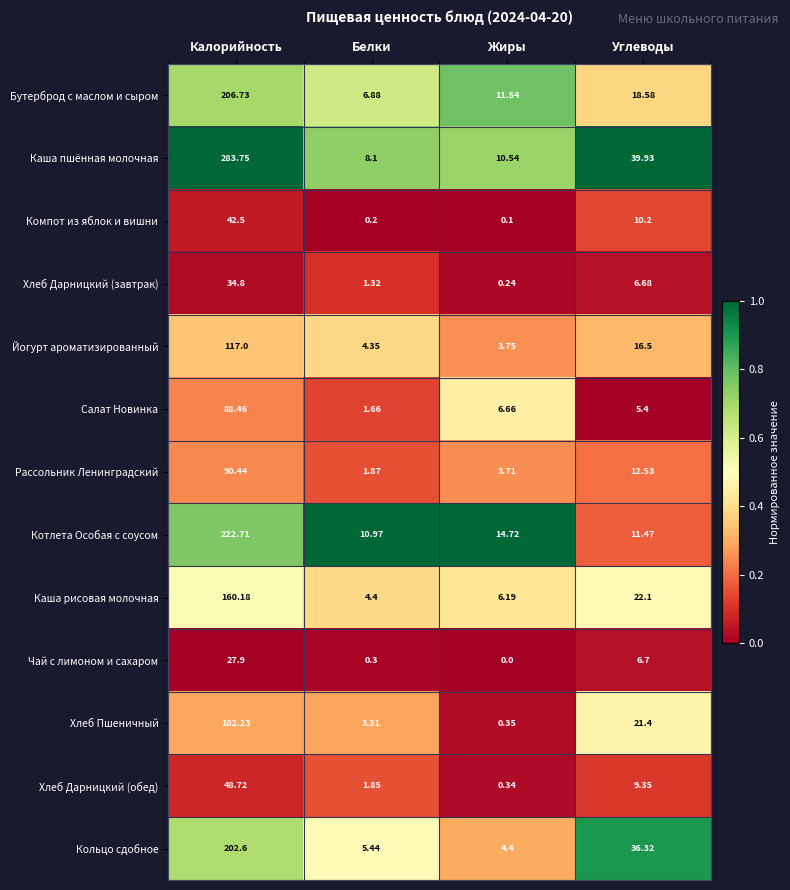

At which label is Чай с лимоном и сахаром closest to 13?

Углеводы